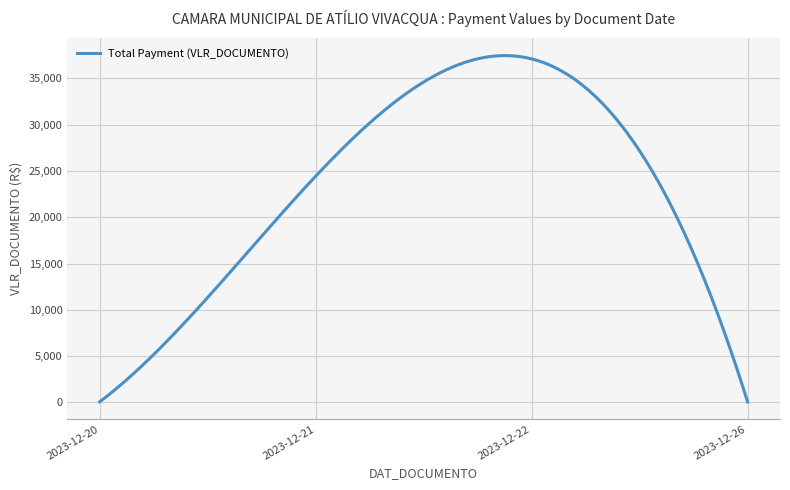

What is the maximum value shown in the chart?

37462.8